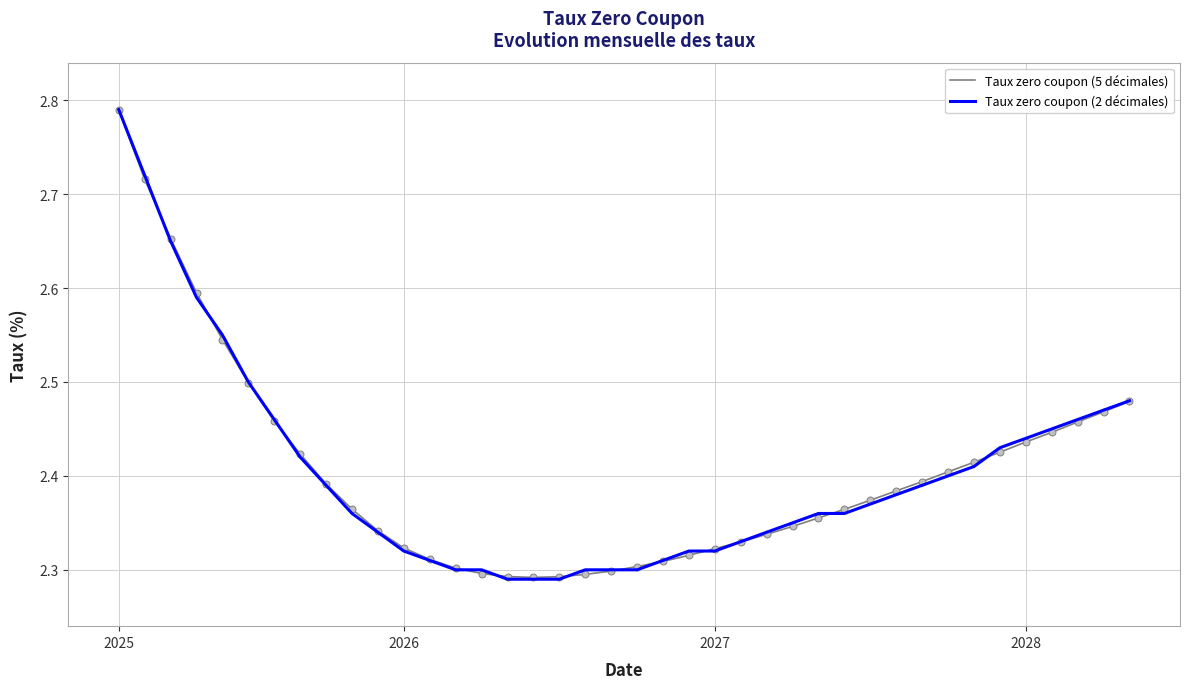

Which series has the largest range (max minus min)?

Taux zero coupon (2 décimales)